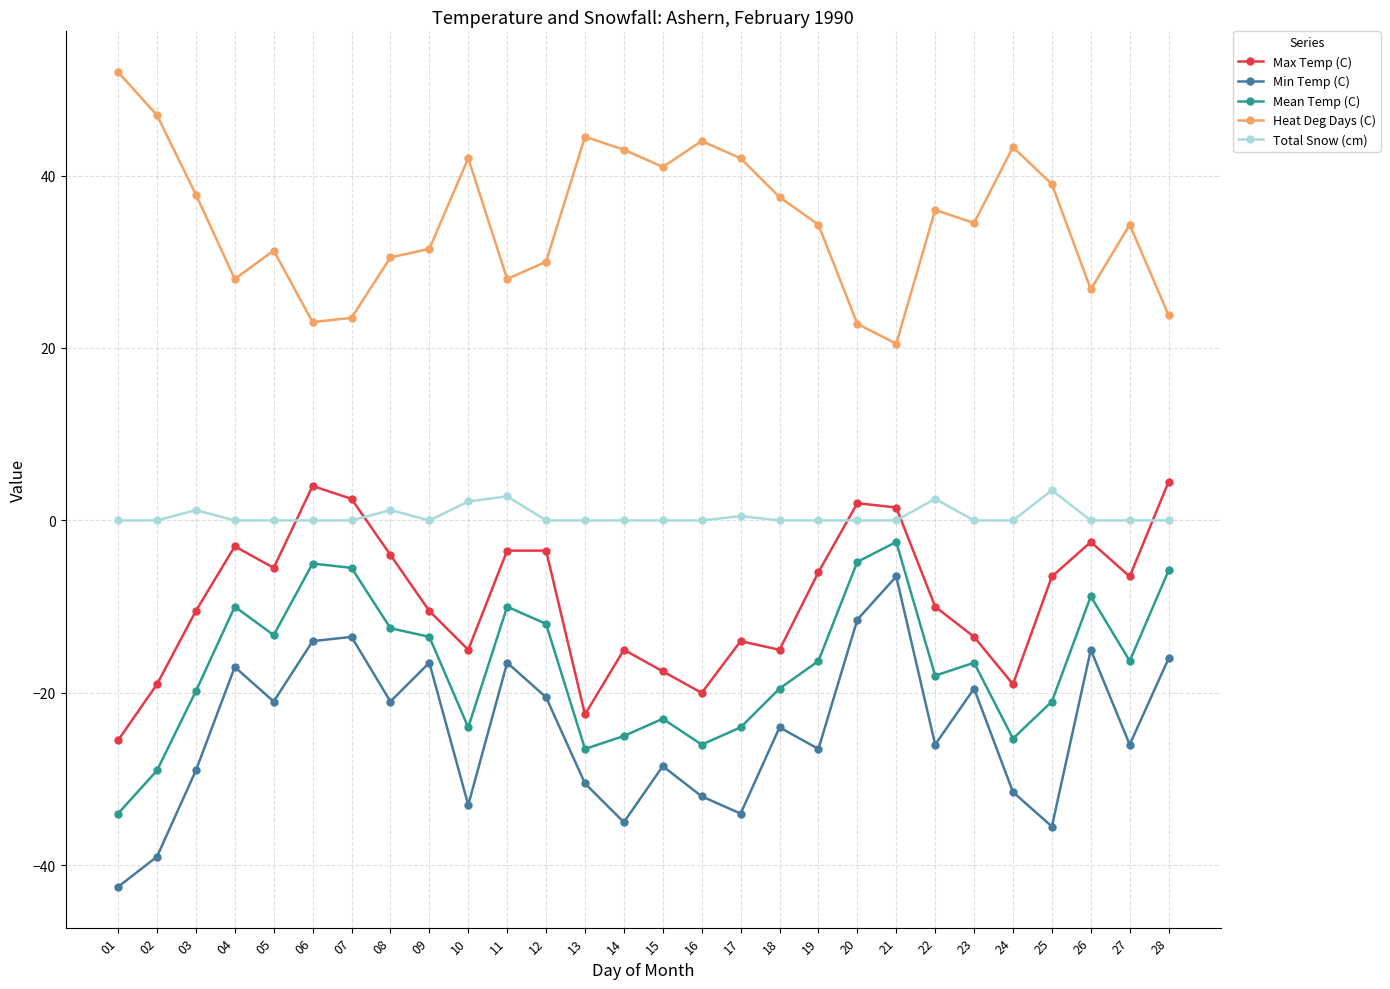

How many values in Max Temp (C) are below zero?

23